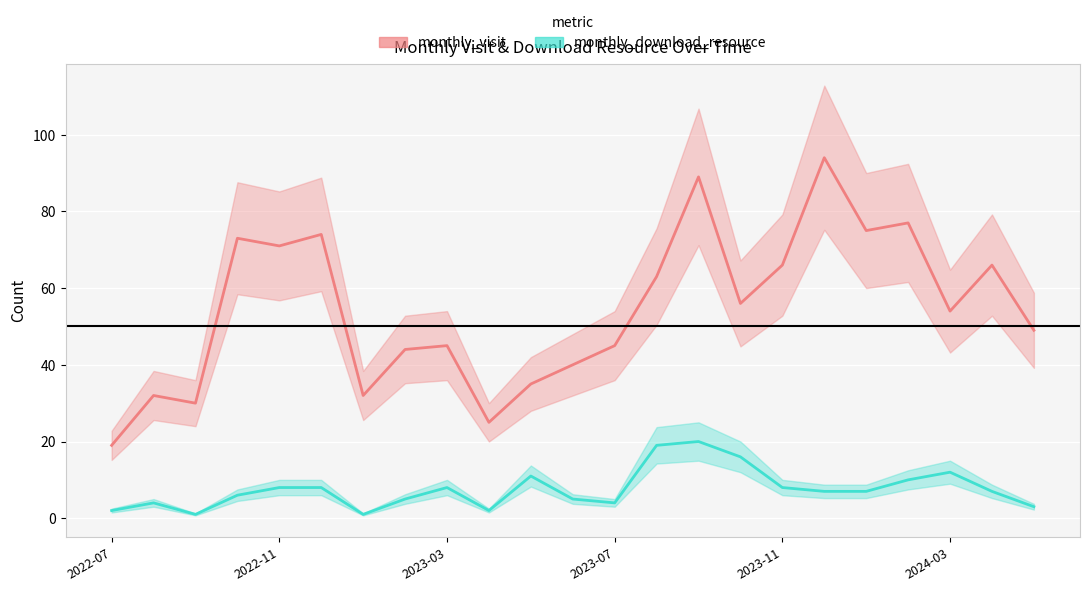

What is the difference between the maximum and minimum values in the monthly_visit series?

75